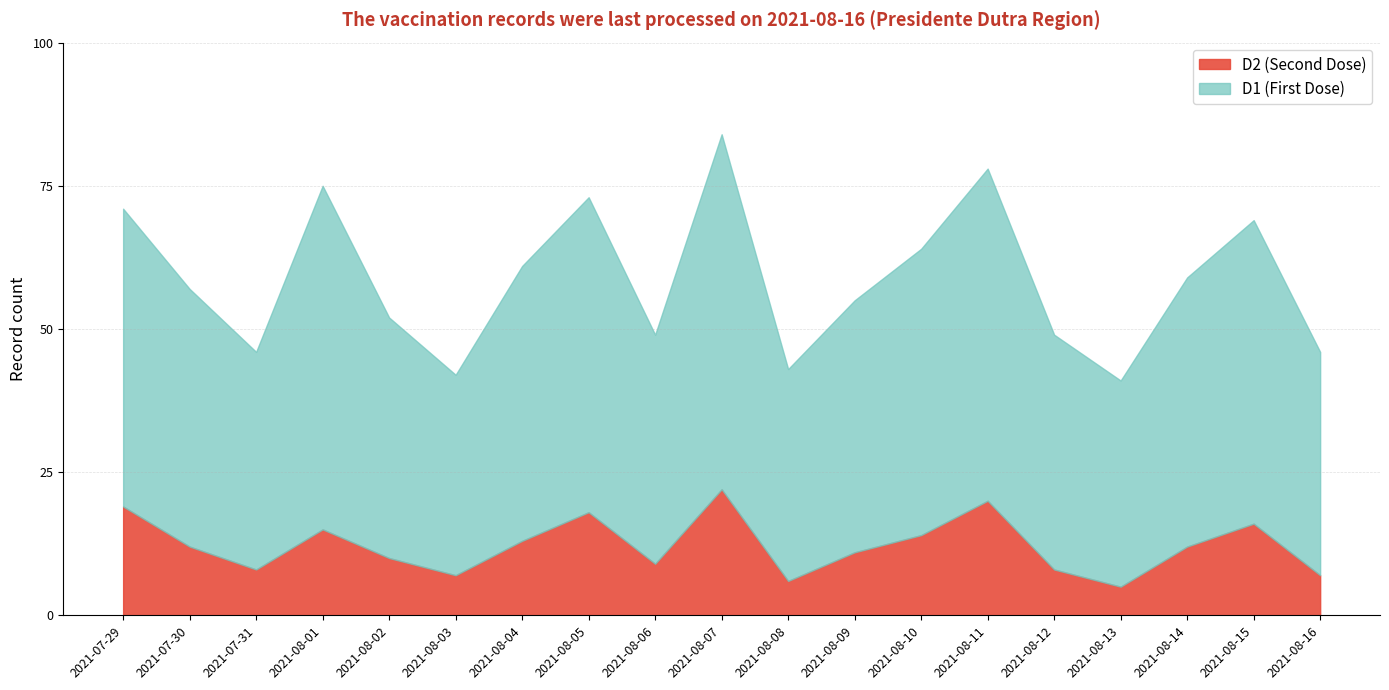

What is the label of the 7th point from the left?

2021-08-04